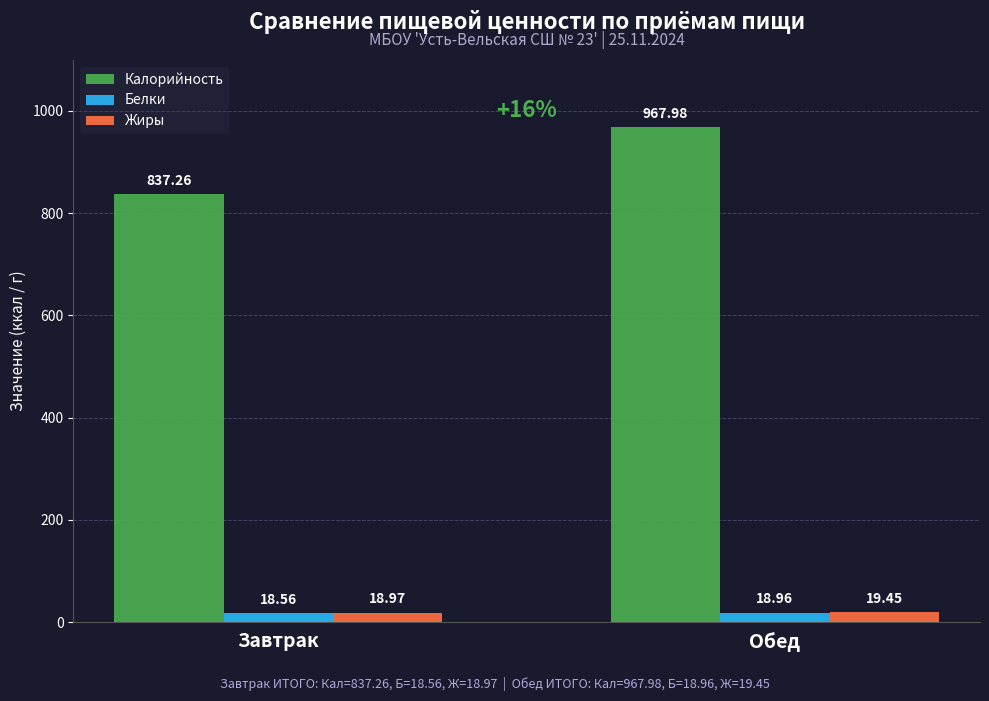

What is the lowest value of the Белки series?

18.6